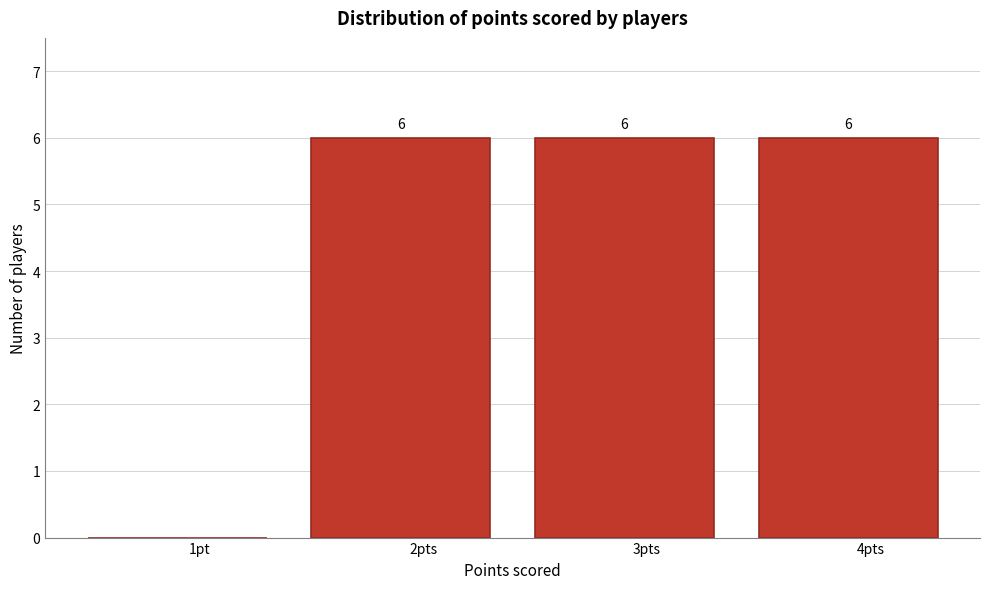

Reading right to left, what are all the values shown in this chart?

4pts=6	3pts=6	2pts=6	1pt=0